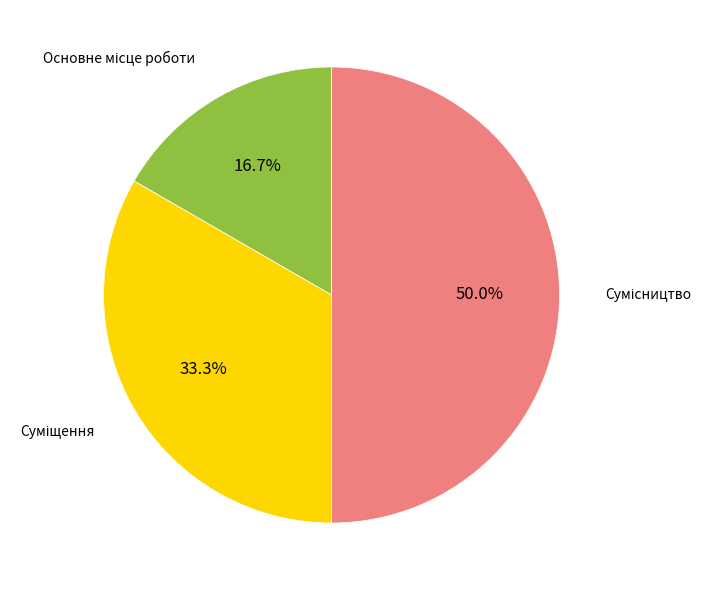

Which slice is the smallest?

Основне місце роботи